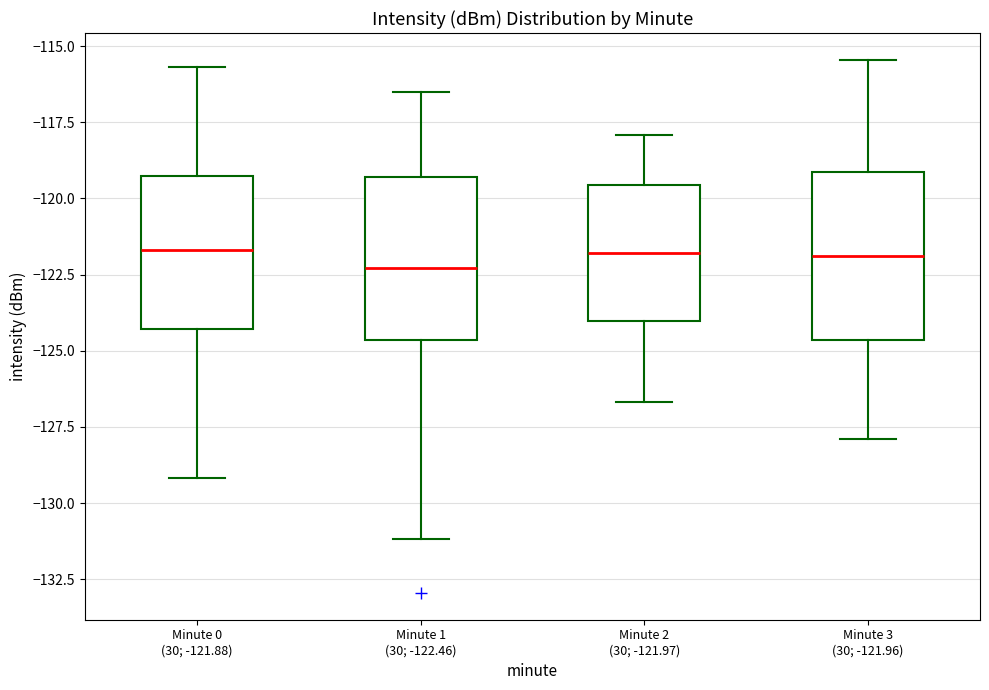

Where does the median line of the box for Minute 0 (30; -121.88) sit on the y-axis? The values are not printed on the chart, so give them approximately, as read against the axis.

-121.5